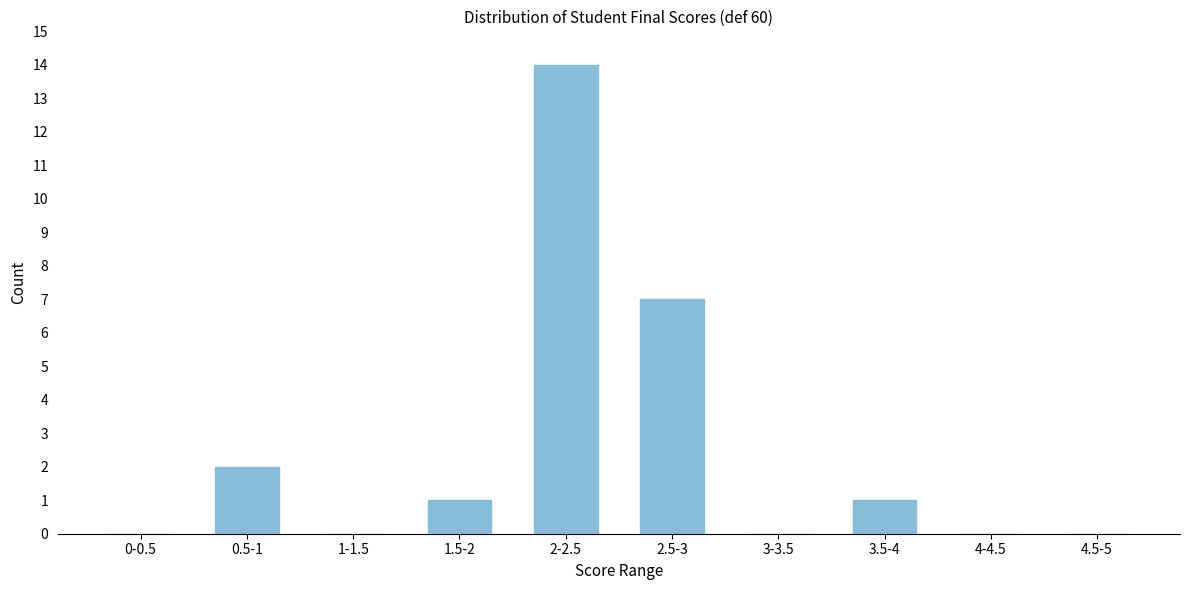

Reading left to right, transcribe all the data shown in this chart.

0-0.5=0	0.5-1=2	1-1.5=0	1.5-2=1	2-2.5=14	2.5-3=7	3-3.5=0	3.5-4=1	4-4.5=0	4.5-5=0